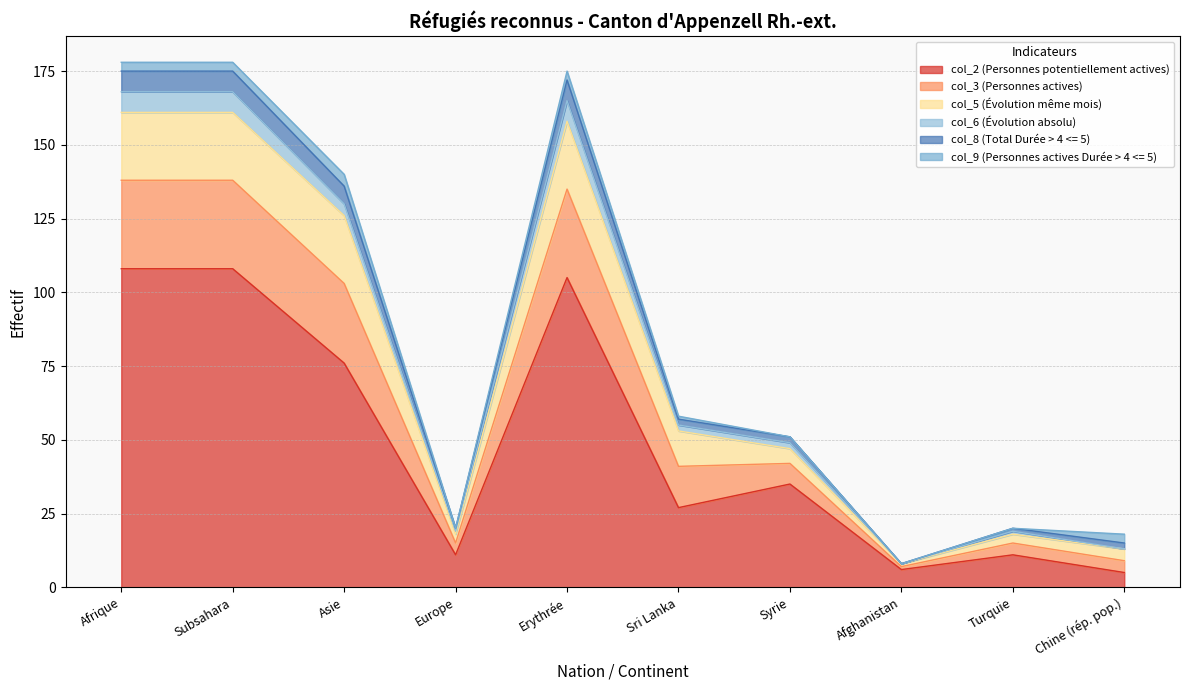

At which category is the sum across all series the highest?

Afrique